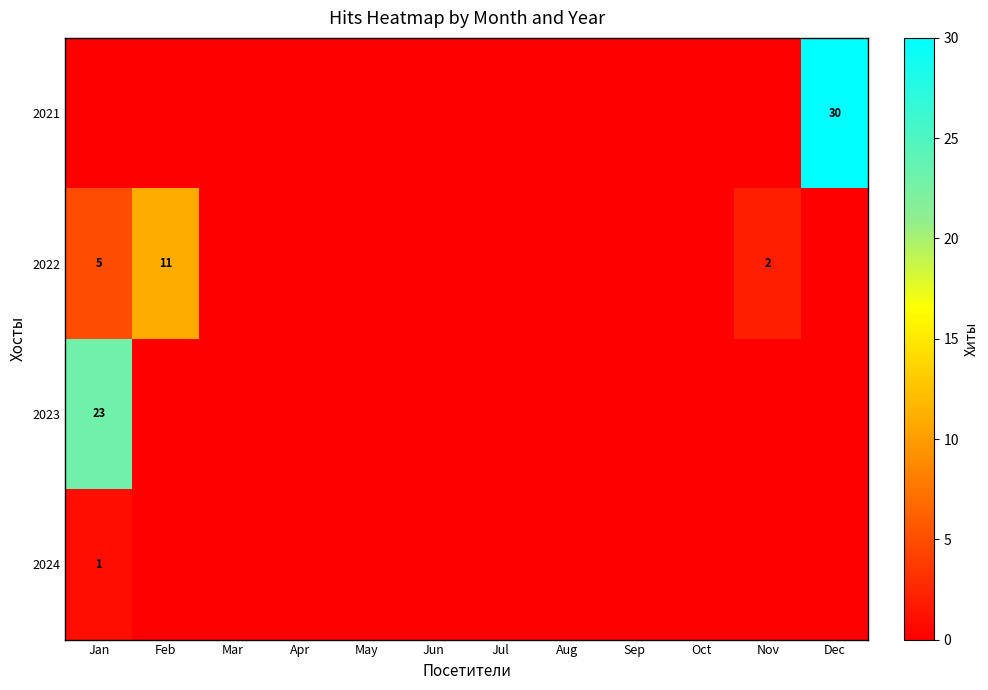

Rank the categories by 2022 value from highest to lowest.

Feb, Jan, Nov, Mar, Apr, May, Jun, Jul, Aug, Sep, Oct, Dec